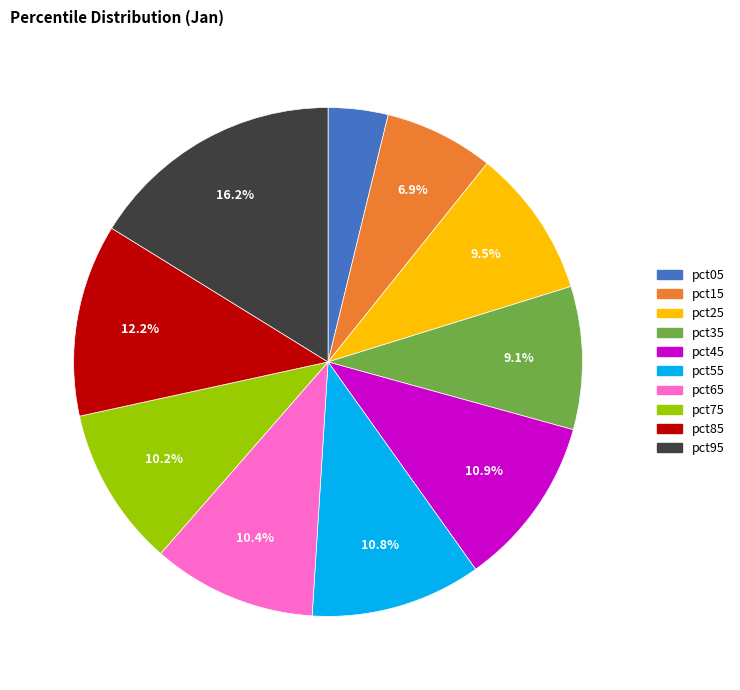

Between pct25 and pct85, which is larger?

pct85